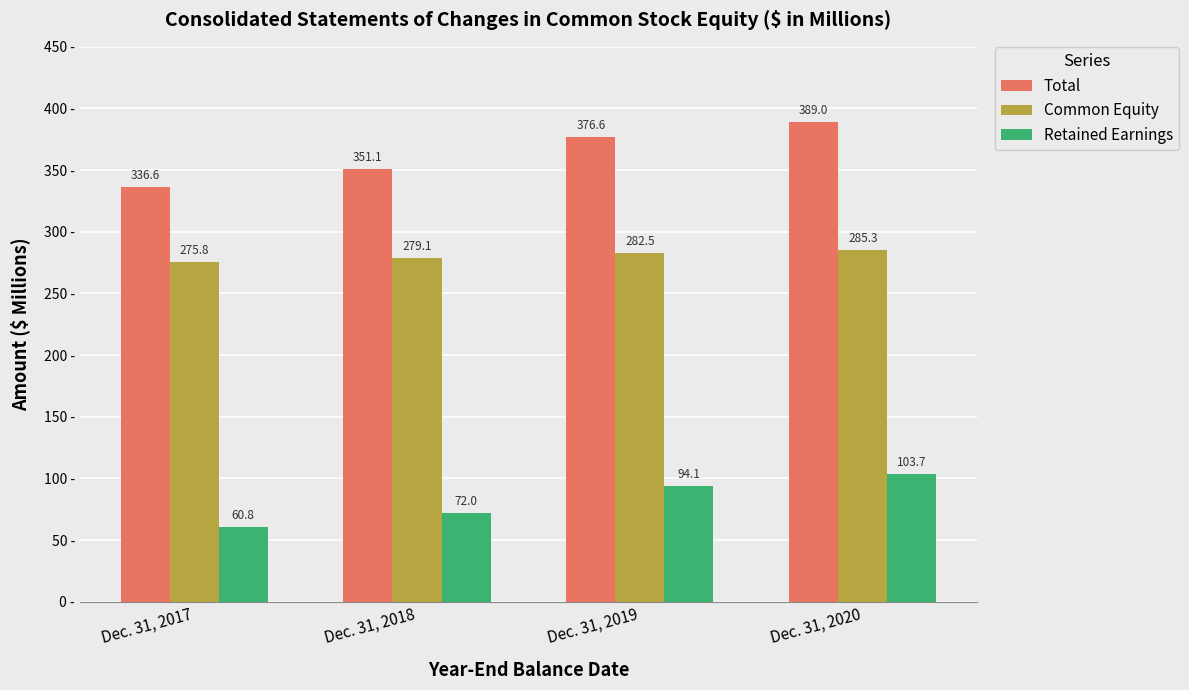

The Common Equity series shows 153.1 at Dec. 31, 2019. True or false?

False